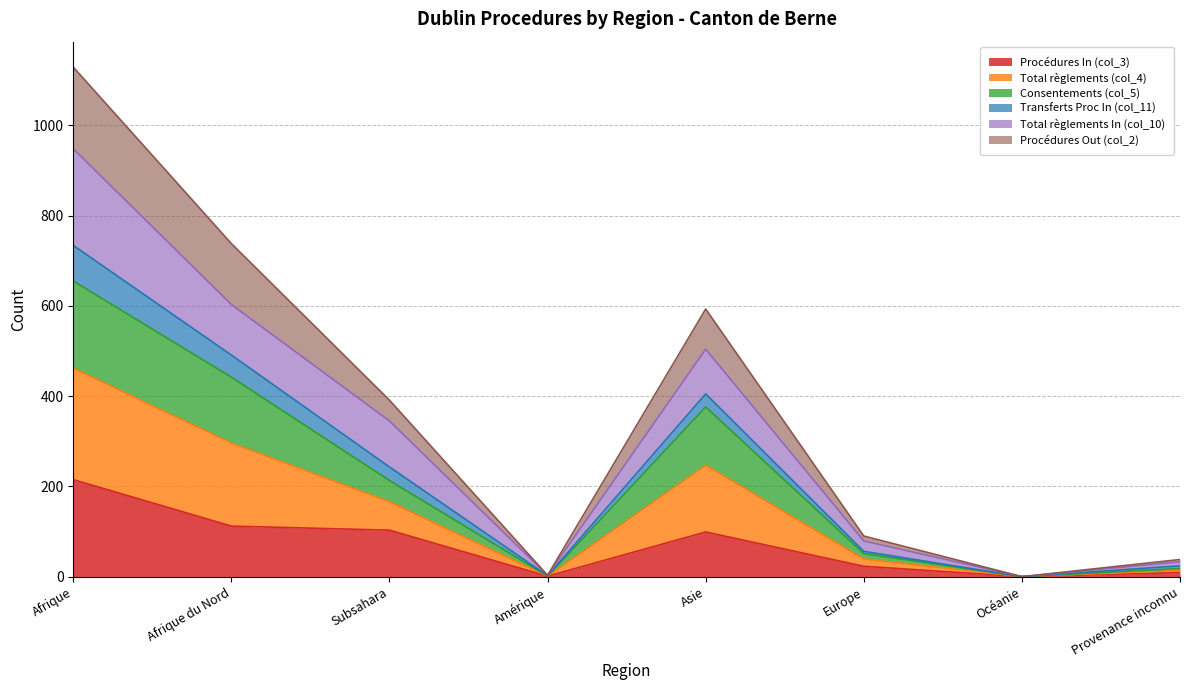

What is the difference between the highest and lowest values at Provenance inconnu?

29